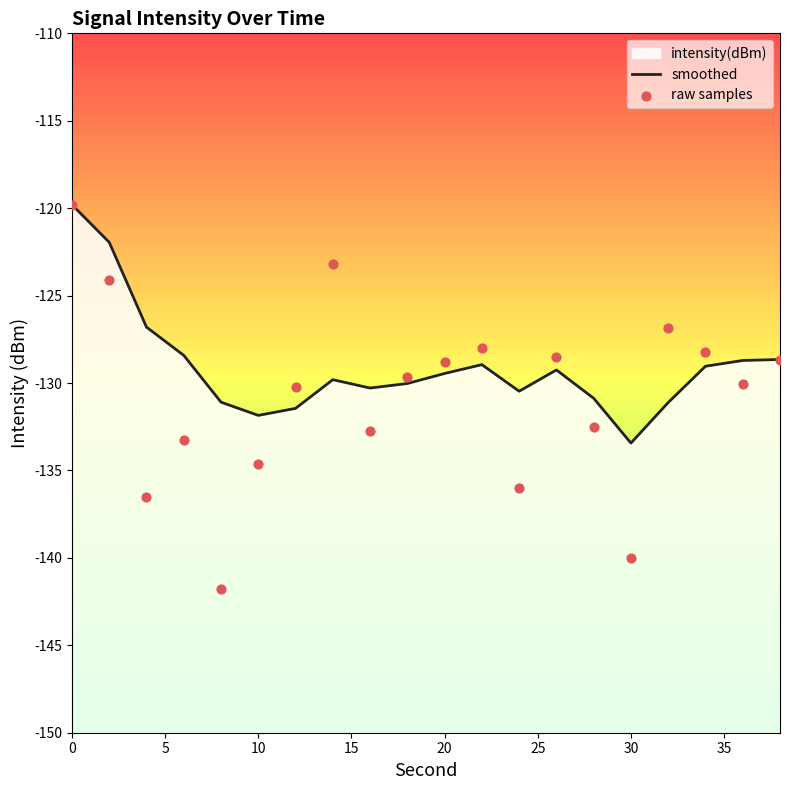

What are all the series names shown in the legend?

smoothed, raw samples